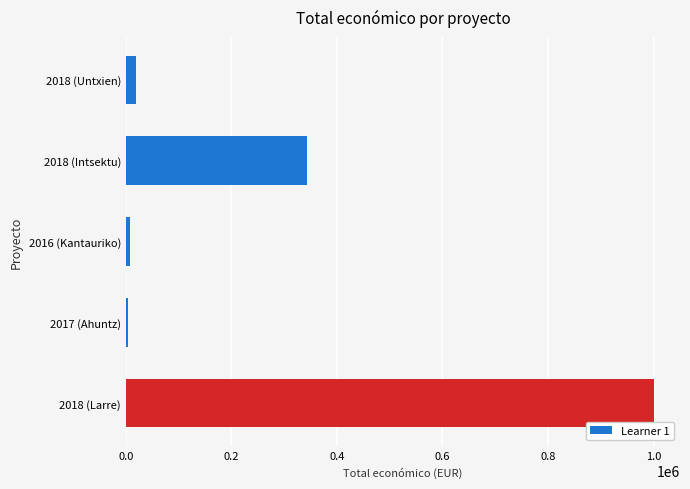

What is the minimum value shown in the chart?

4800